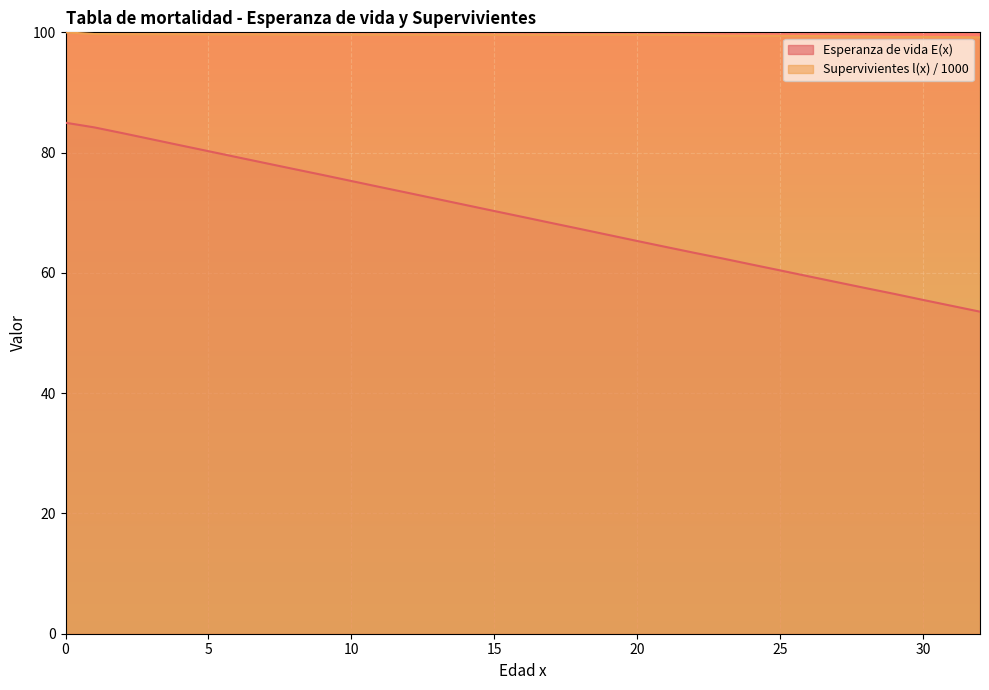

List the labels in order of Supervivientes l(x) / 1000 value, smallest first.

32, 31, 29, 30, 28, 27, 26, 25, 24, 23, 22, 21, 17, 18, 19, 20, 16, 12, 13, 14, 15, 9, 10, 11, 8, 7, 5, 6, 2, 3, 4, 1, 0